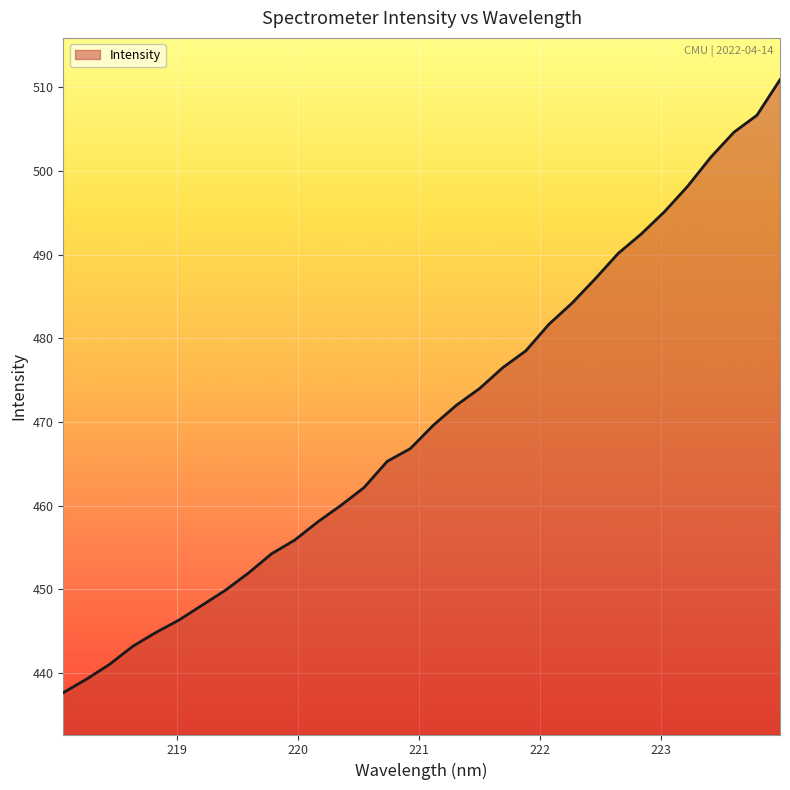

What is the minimum value shown in the chart?

437.6